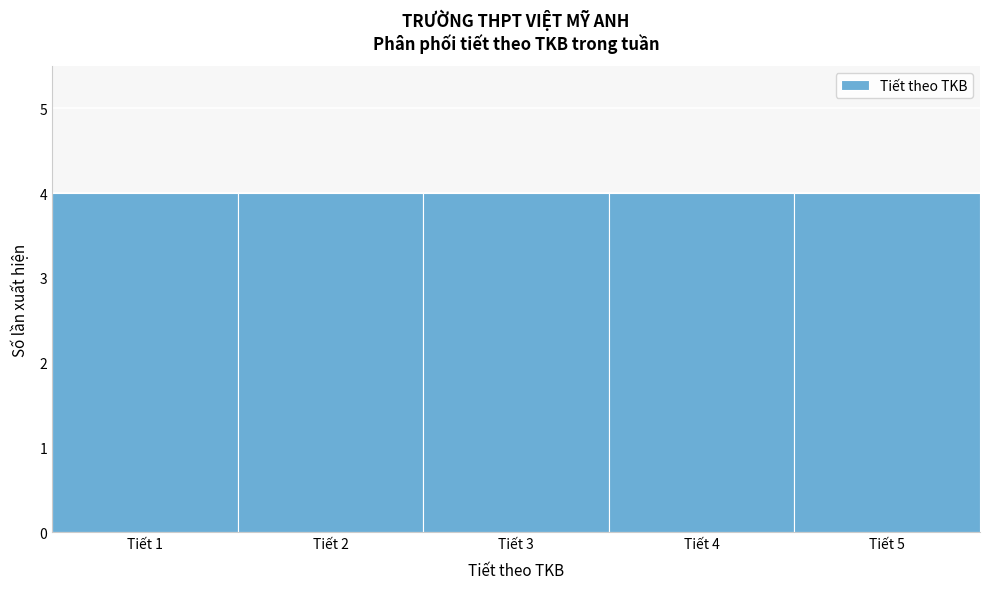

Reading left to right, transcribe this chart: for each bar, give the range it covers on the x-axis and its height. The values are not printed on the chart, so give them approximately, as read against the axis.

0.5 to 1.5: 4
1.5 to 2.5: 4
2.5 to 3.5: 4
3.5 to 4.5: 4
4.5 to 5.5: 4